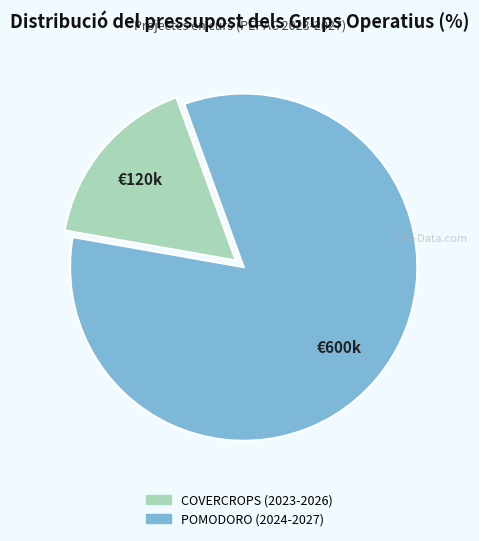

True or false: COVERCROPS (2023-2026) accounts for 28% of the total.

False